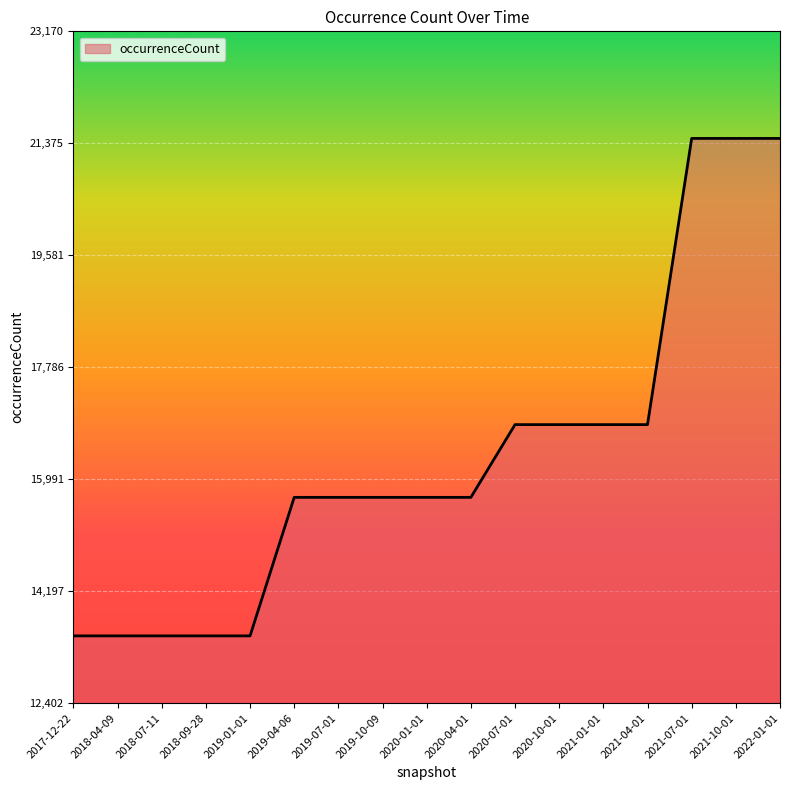

What is the maximum value shown in the chart?

21454